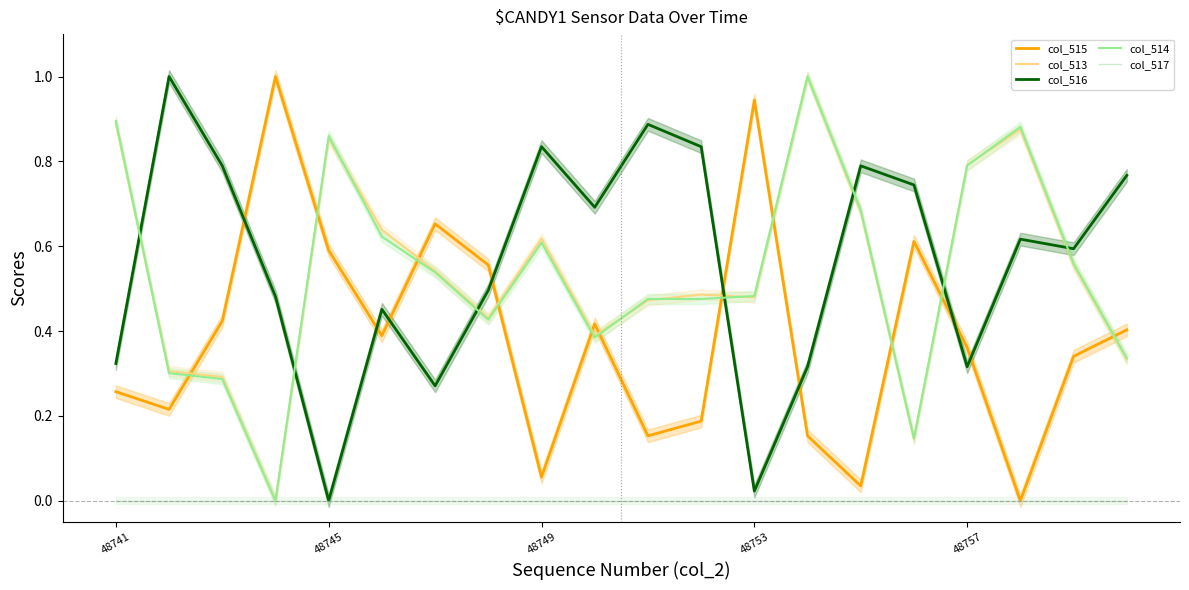

How many interior local peaks does the col_515 series have?

5